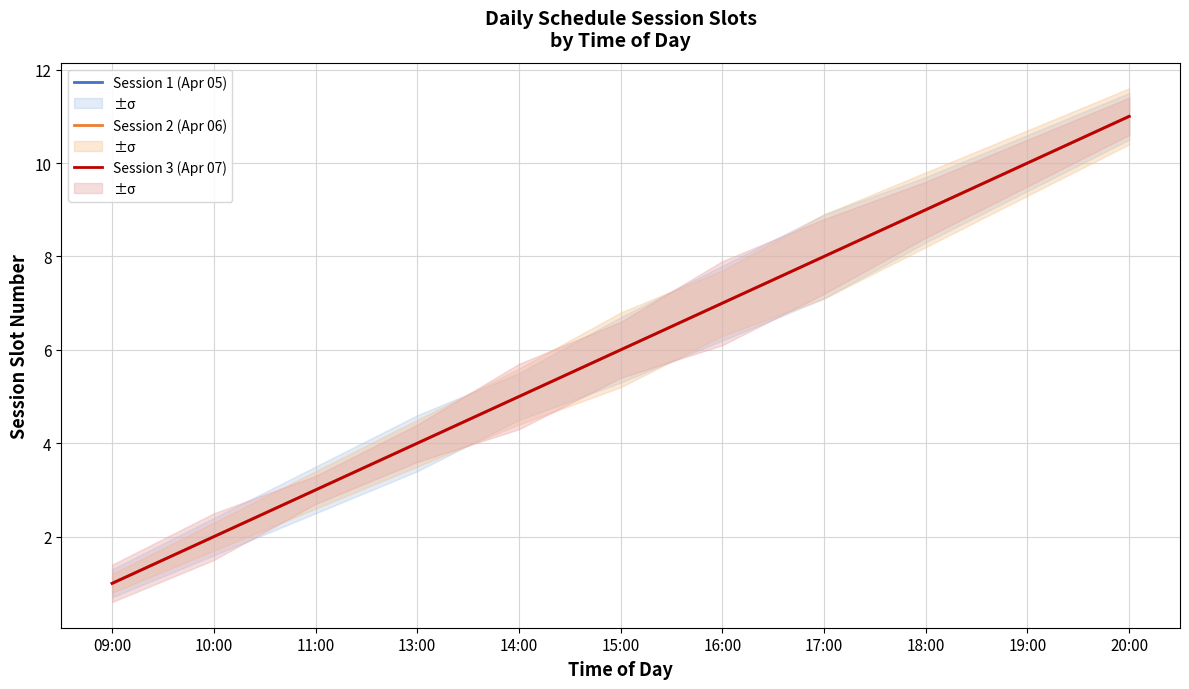

Does the chart have visible grid lines?

Yes